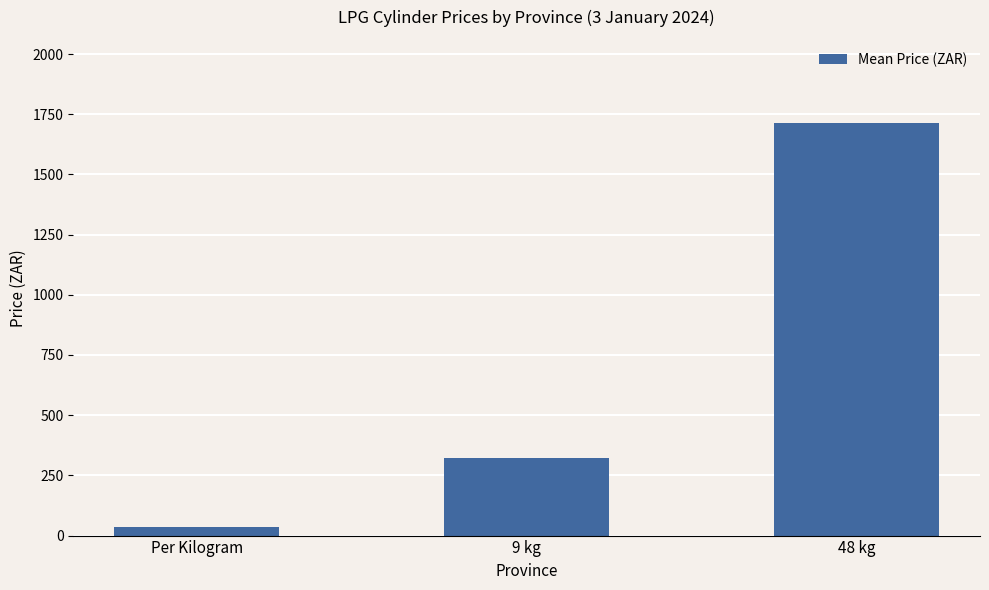

What is the average value?

691.0